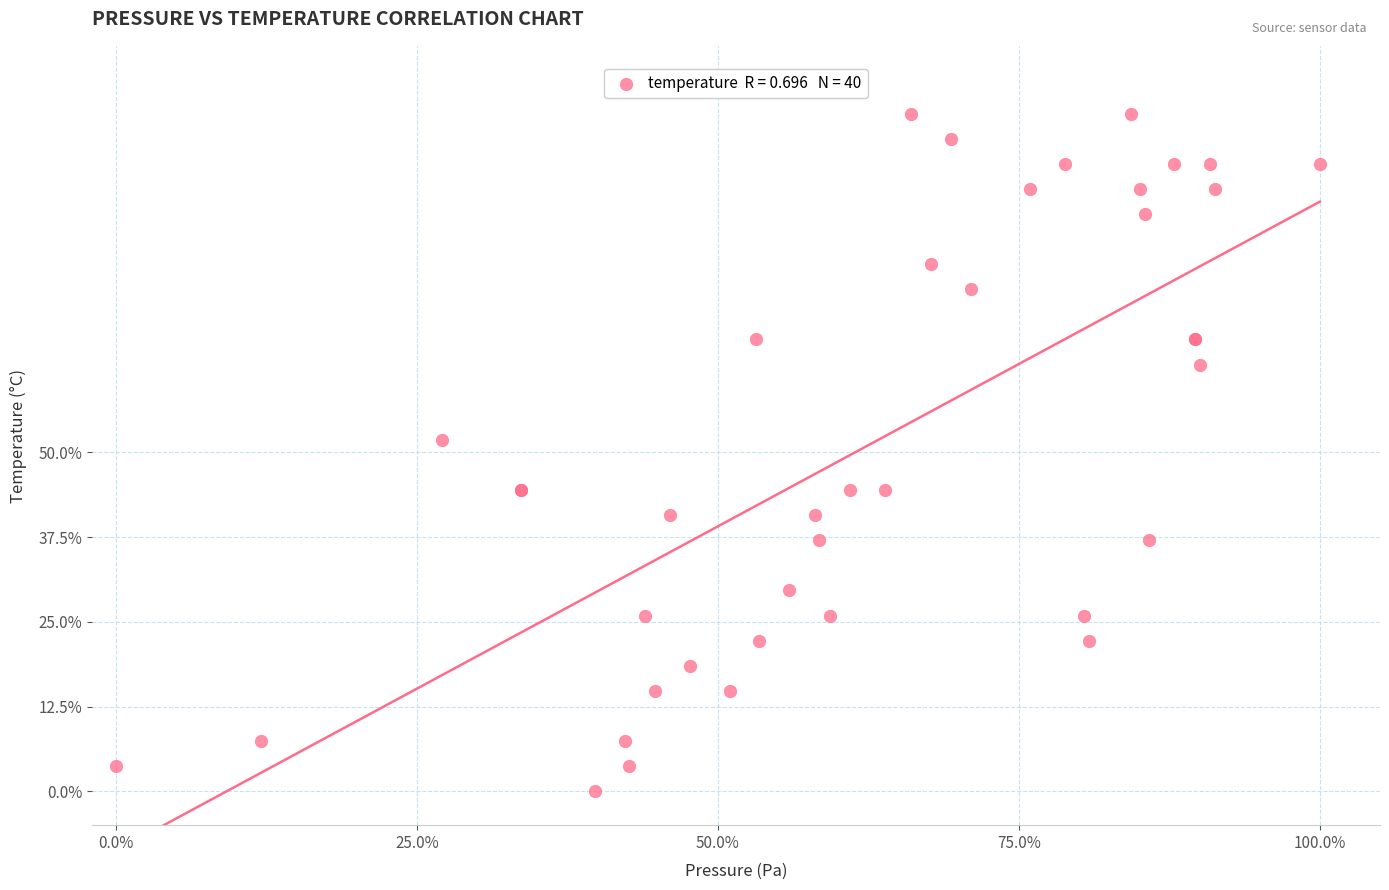

What Y value in the scatter plot is closest to 50?

51.9